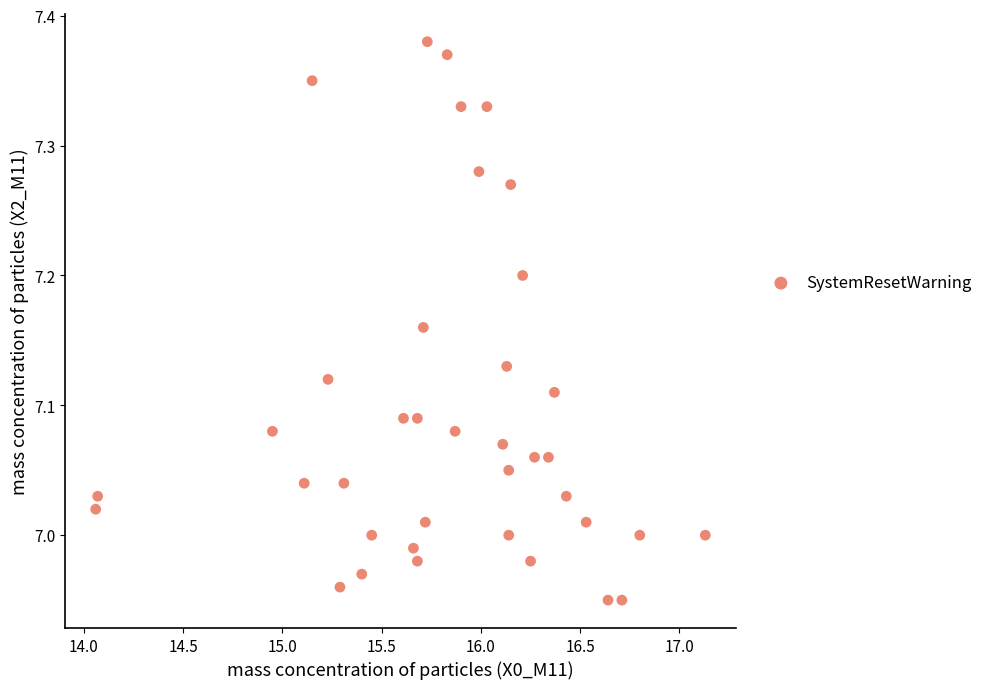

What is the range of X values (max minus min)?

3.1